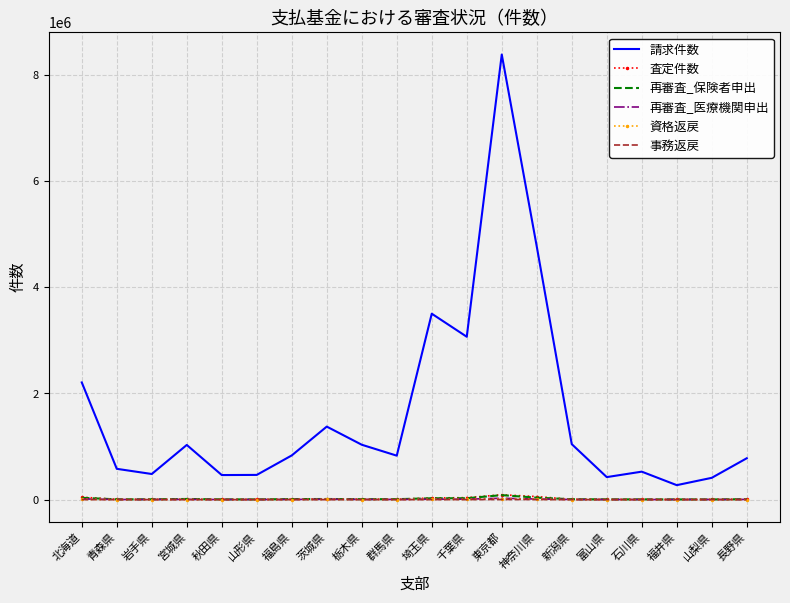

The 請求件数 series shows 4680184 at 千葉県. True or false?

False